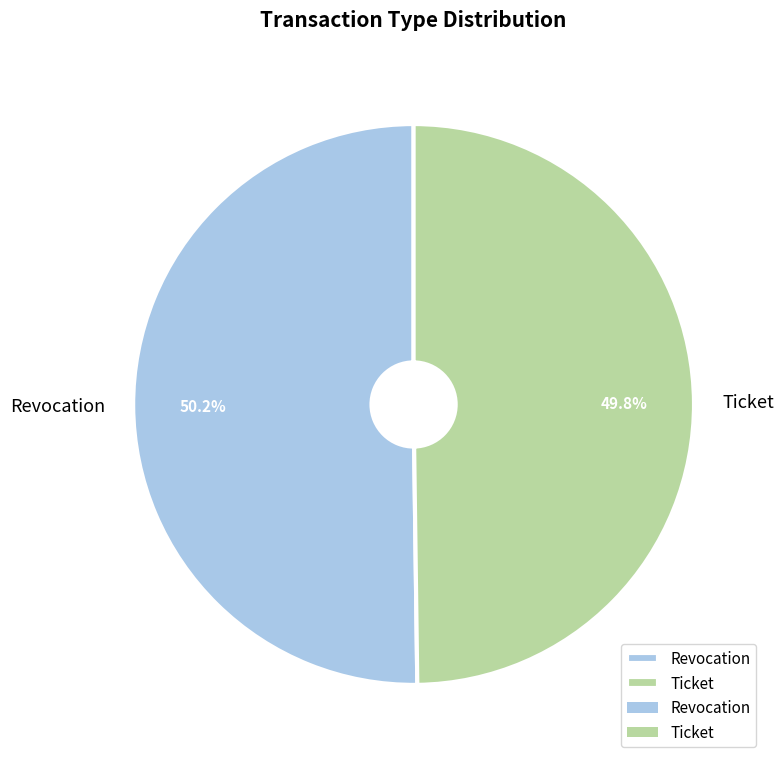

What percentage do Ticket and Revocation together represent?

100.0%